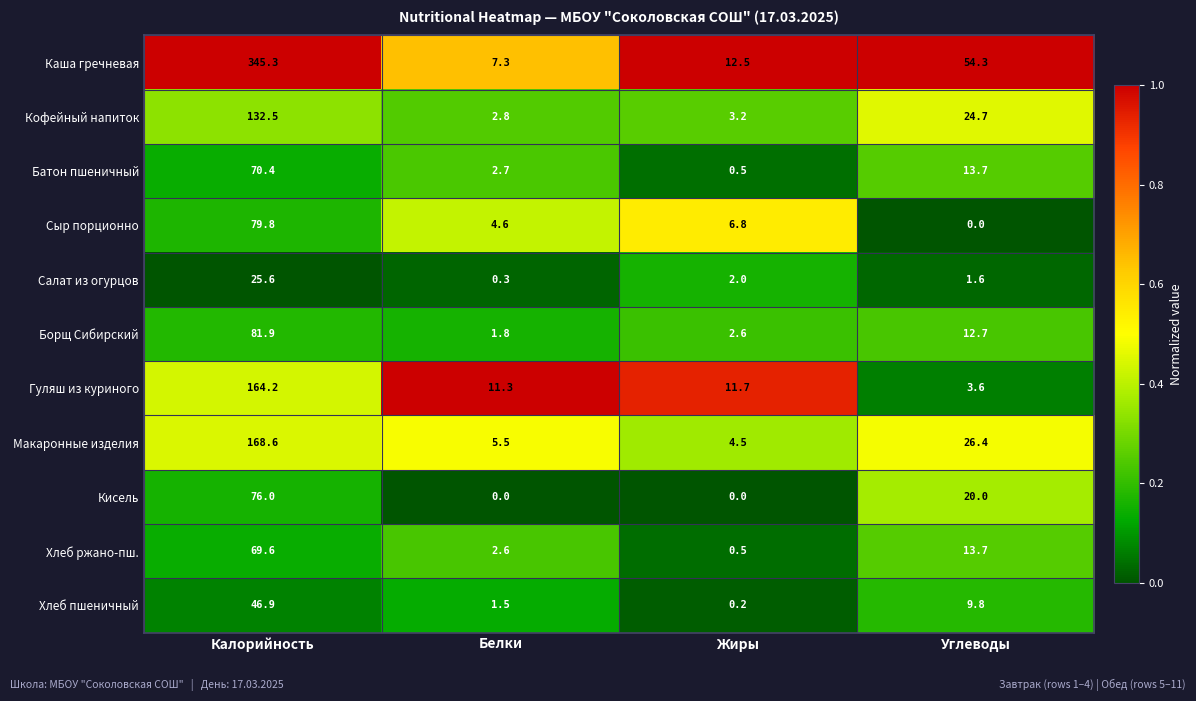

The value of Кисель at Калорийность is 50.2. True or false?

False